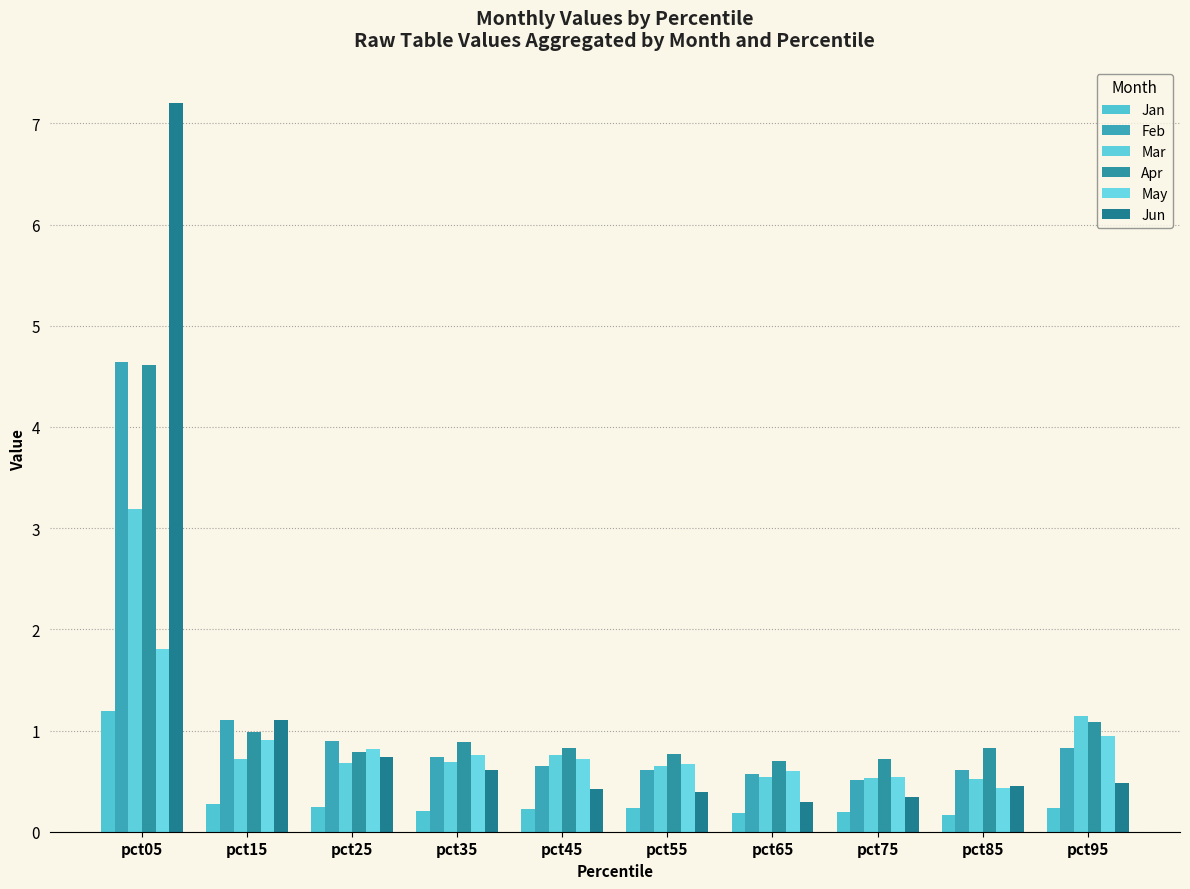

Does the chart contain any negative values?

No